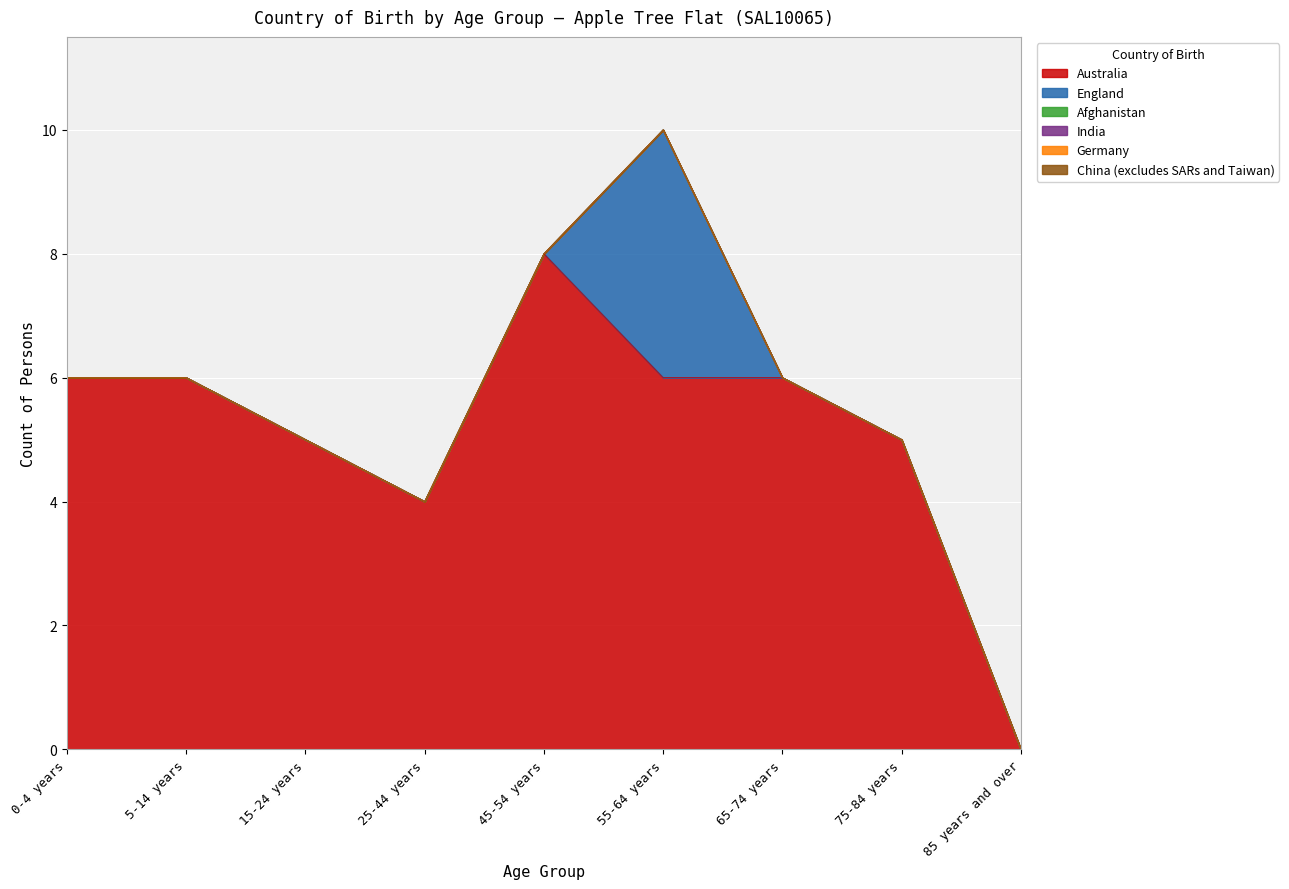

True or false: Australia and Germany cross at least once.

False